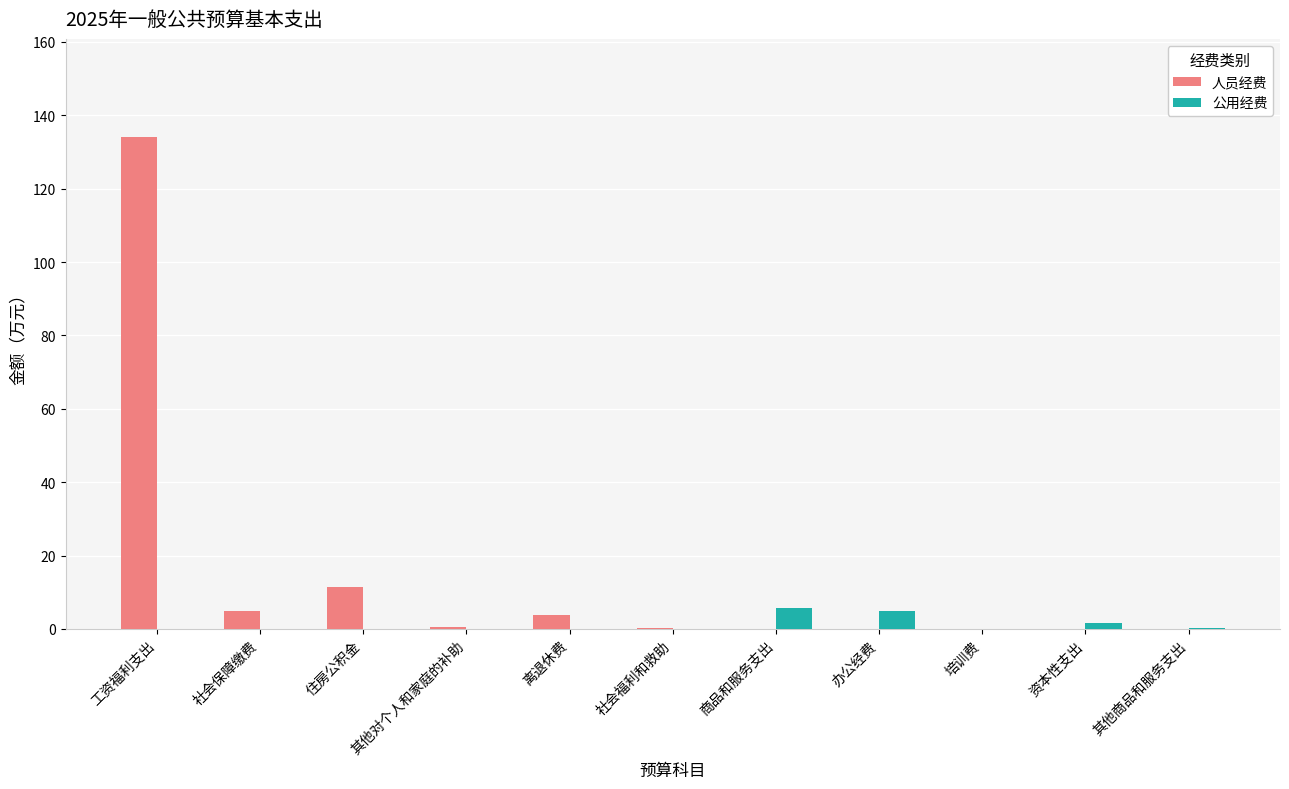

Which series has the largest range (max minus min)?

人员经费